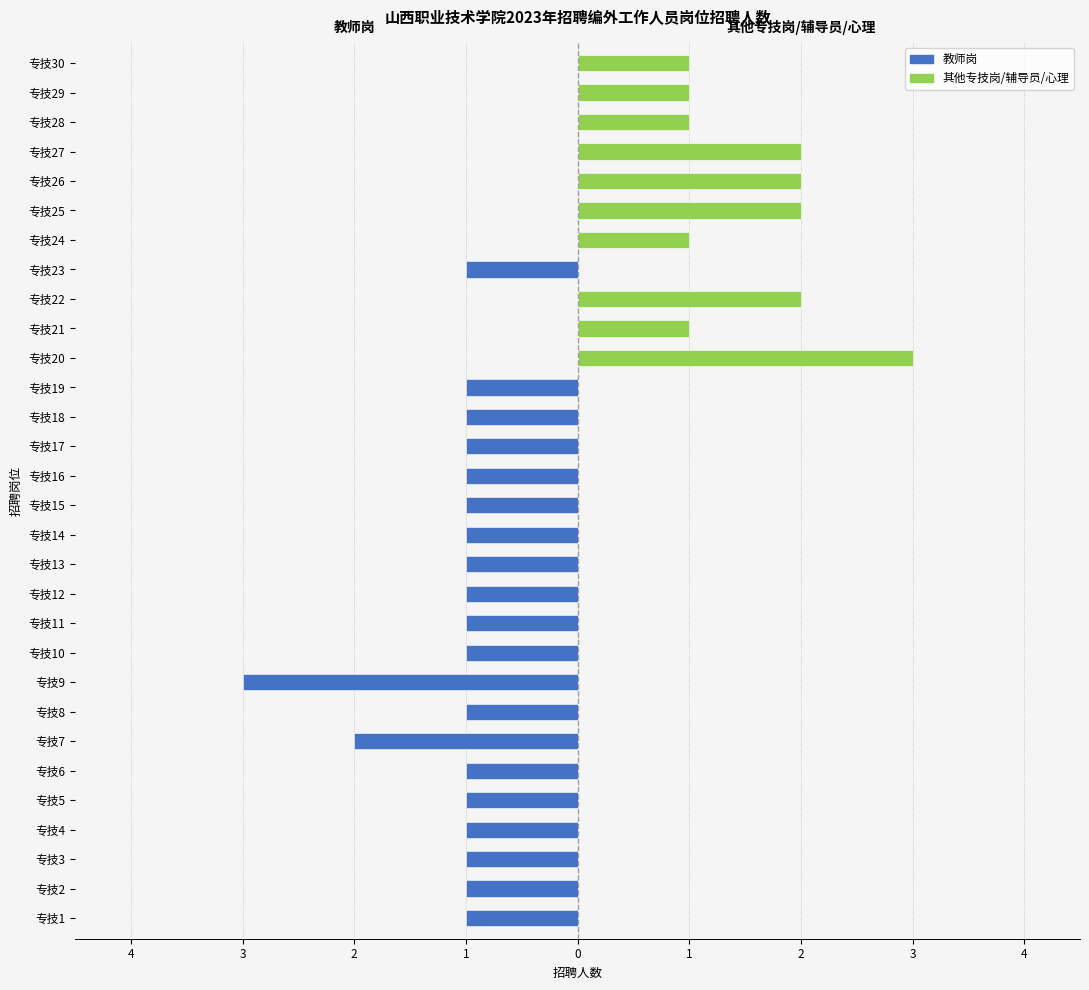

Reading left to right, extract all data points from this chart.

教师岗: -1	-1	-1	-1	-1	-1	-2	-1	-3	-1	-1	-1	-1	-1	-1	-1	-1	-1	-1	0	0	0	-1	0	0	0	0	0	0	0
其他专技岗/辅导员/心理: 0	0	0	0	0	0	0	0	0	0	0	0	0	0	0	0	0	0	0	3	1	2	0	1	2	2	2	1	1	1